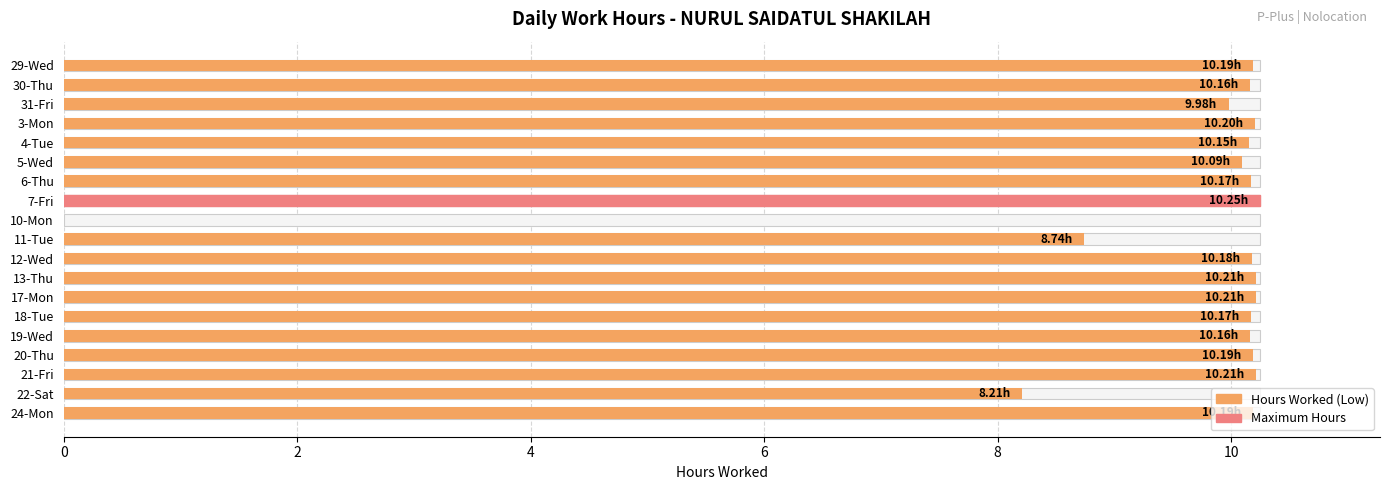

What is the sum of the values at 31-Fri and 21-Fri?

20.2